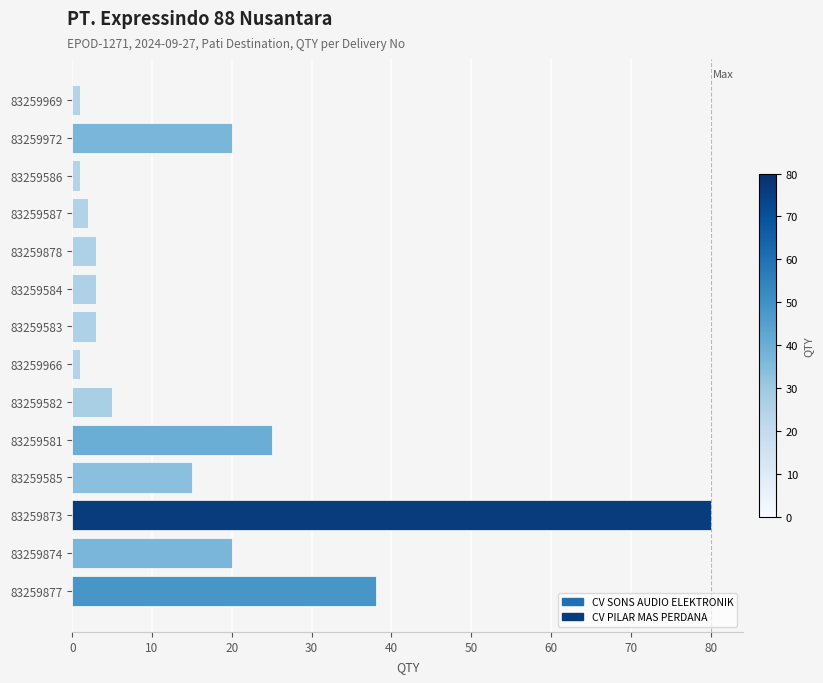

The chart shows a value of 2 at 83259587. True or false?

True